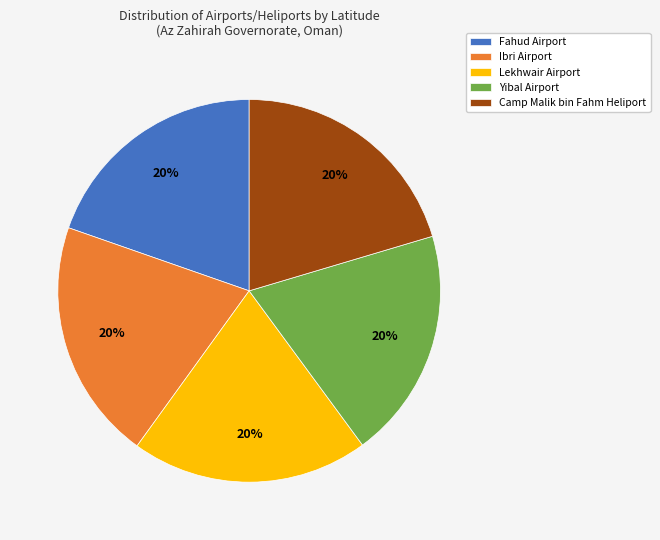

What is the ratio of the value at Yibal Airport to the value at Camp Malik bin Fahm Heliport?

1.0